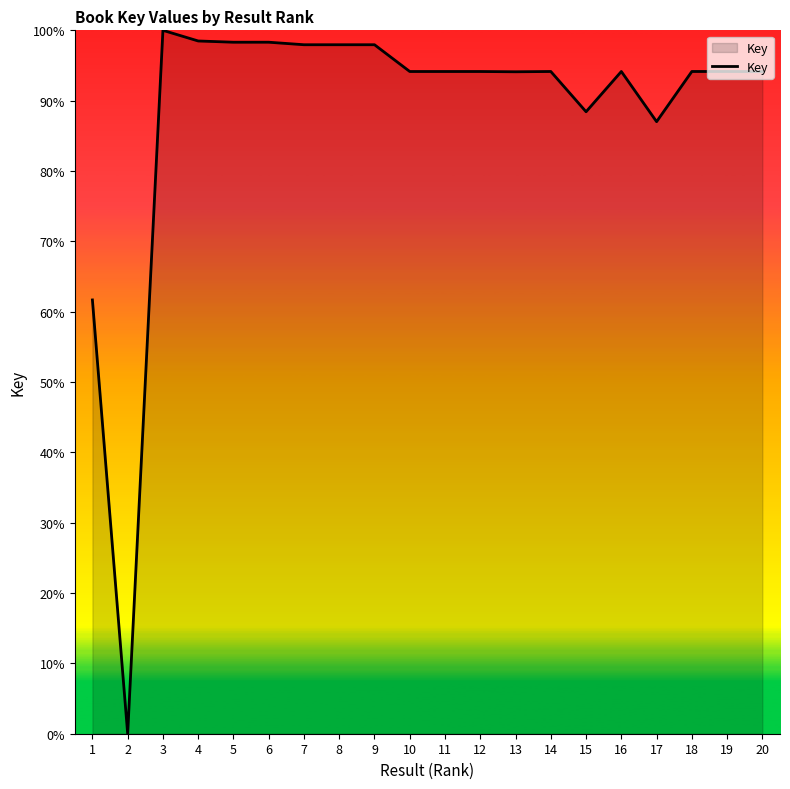

What is the maximum value shown in the chart?

100.0